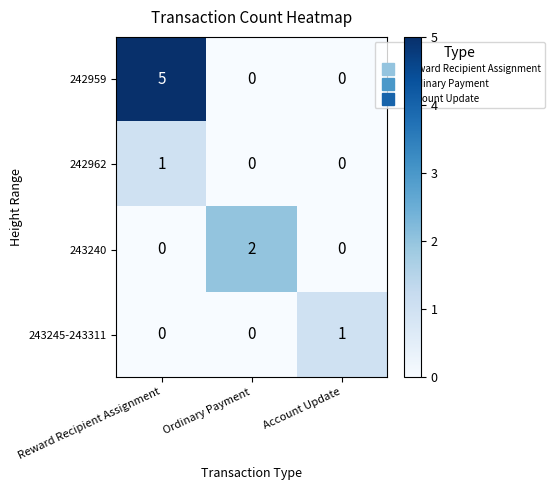

What is the difference between the 242959 values at Reward Recipient Assignment and Account Update?

5